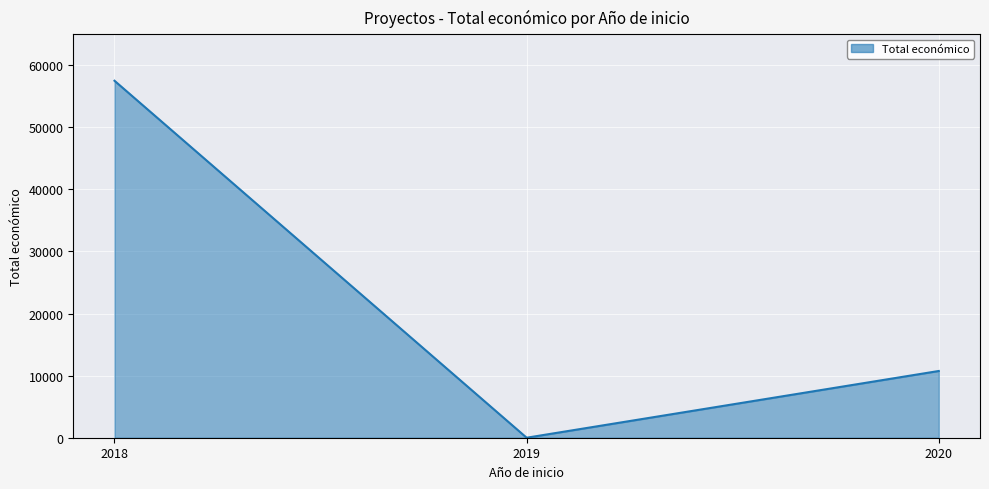

Where is the data nearest to the value 28750?

2020